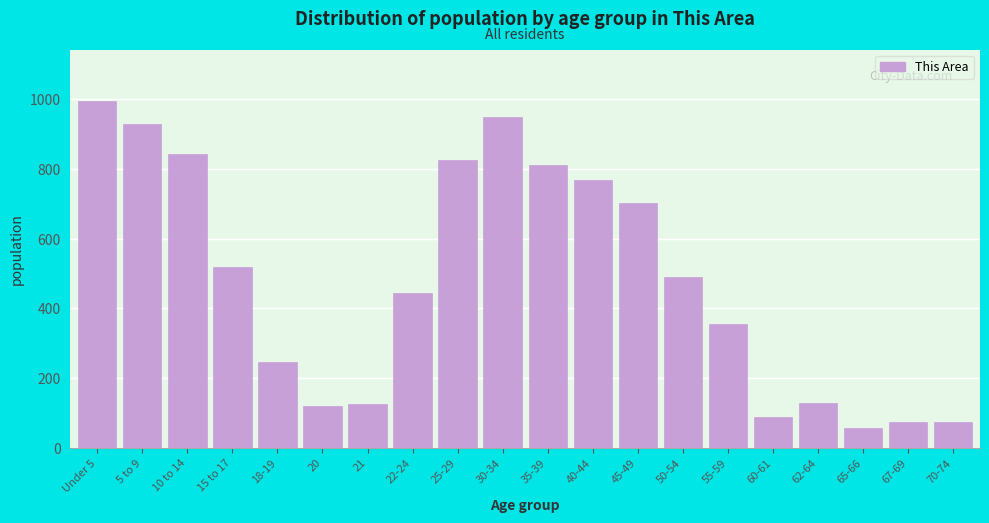

What is the approximate value at 20?

121